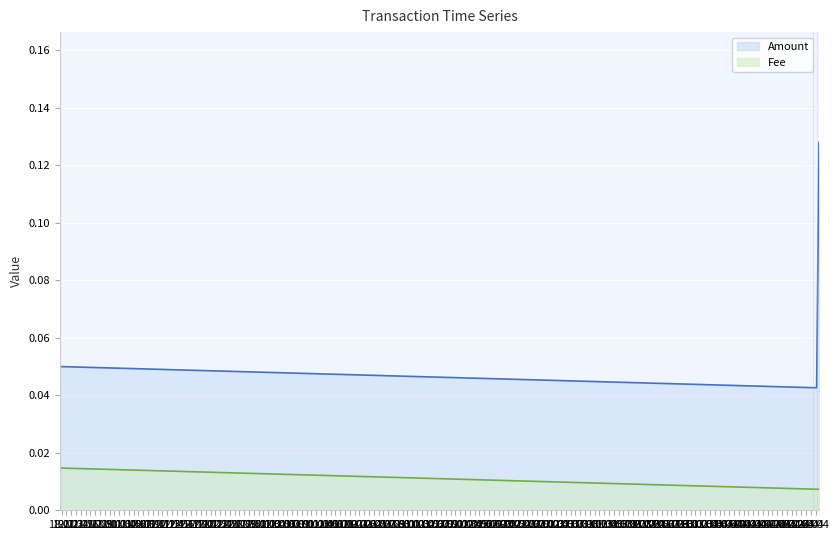

The Fee series shows 0.0 at 2018-11-17 15:17:59. True or false?

True